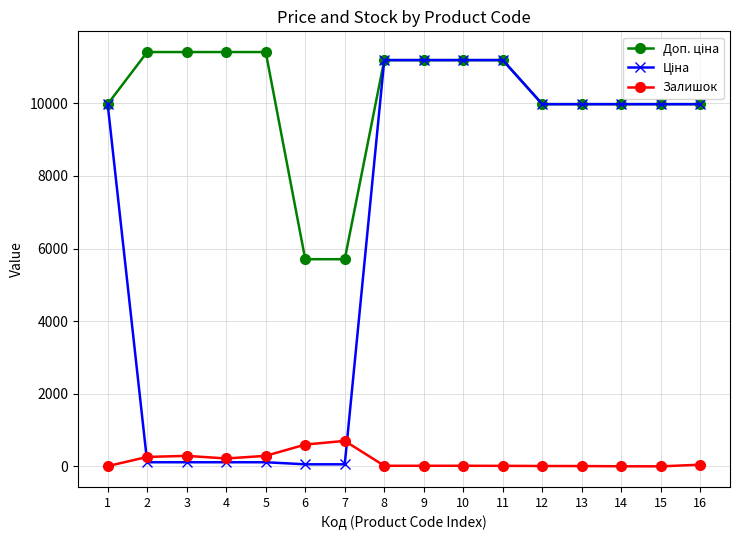

How many lines are shown in the chart?

3